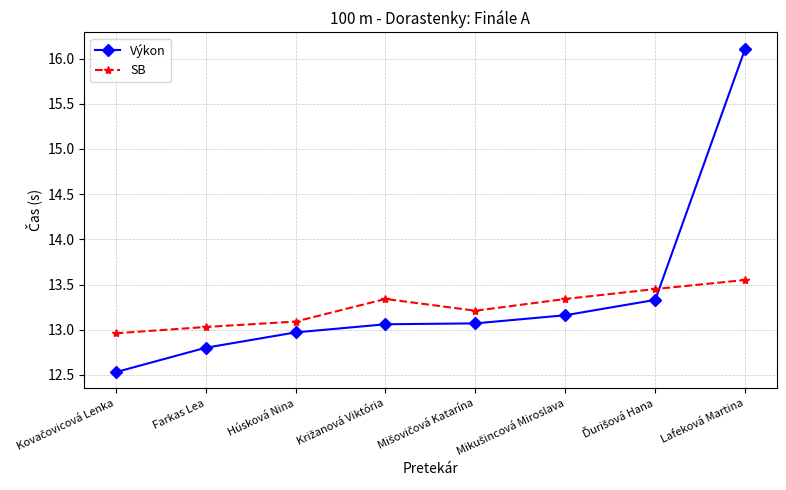

Rank the series by their maximum value, from highest to lowest.

Výkon, SB